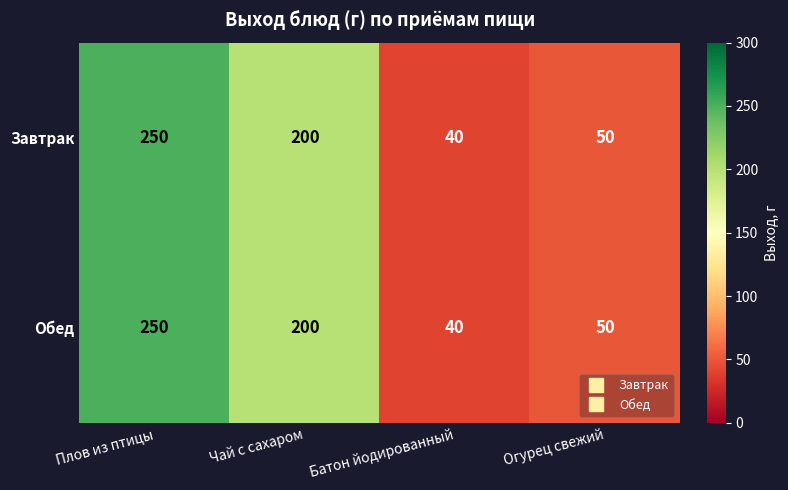

At which category is the sum across all series the highest?

Плов из птицы